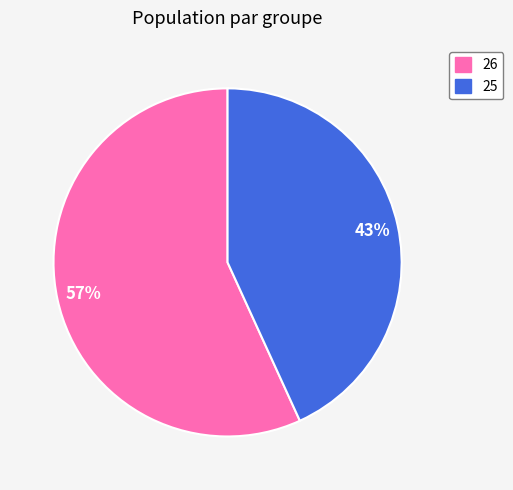

To the nearest percent, what portion does 26 represent?

57%